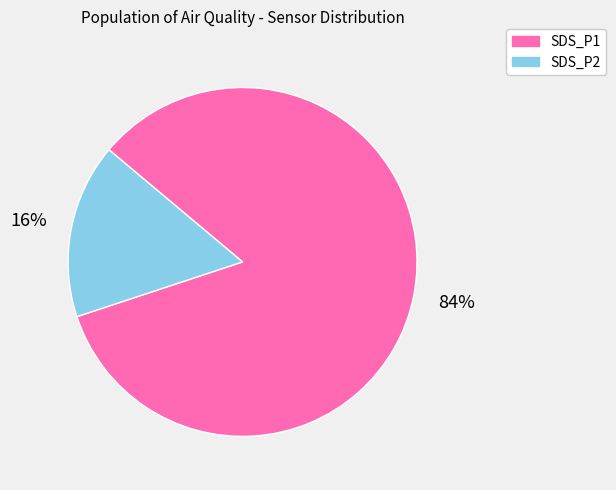

Is there any slice that represents more than half of the pie?

Yes